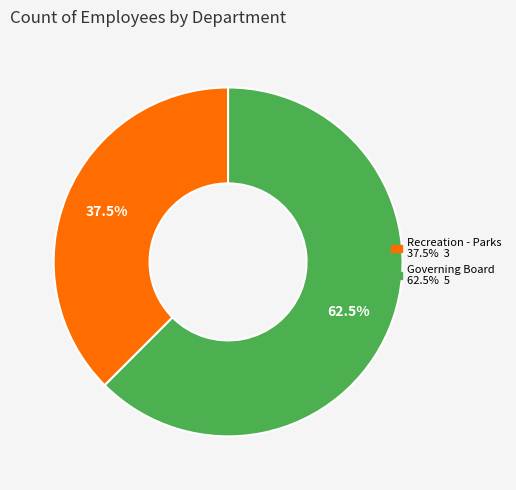

Do Governing Board and Recreation - Parks together represent more than half of the pie?

Yes